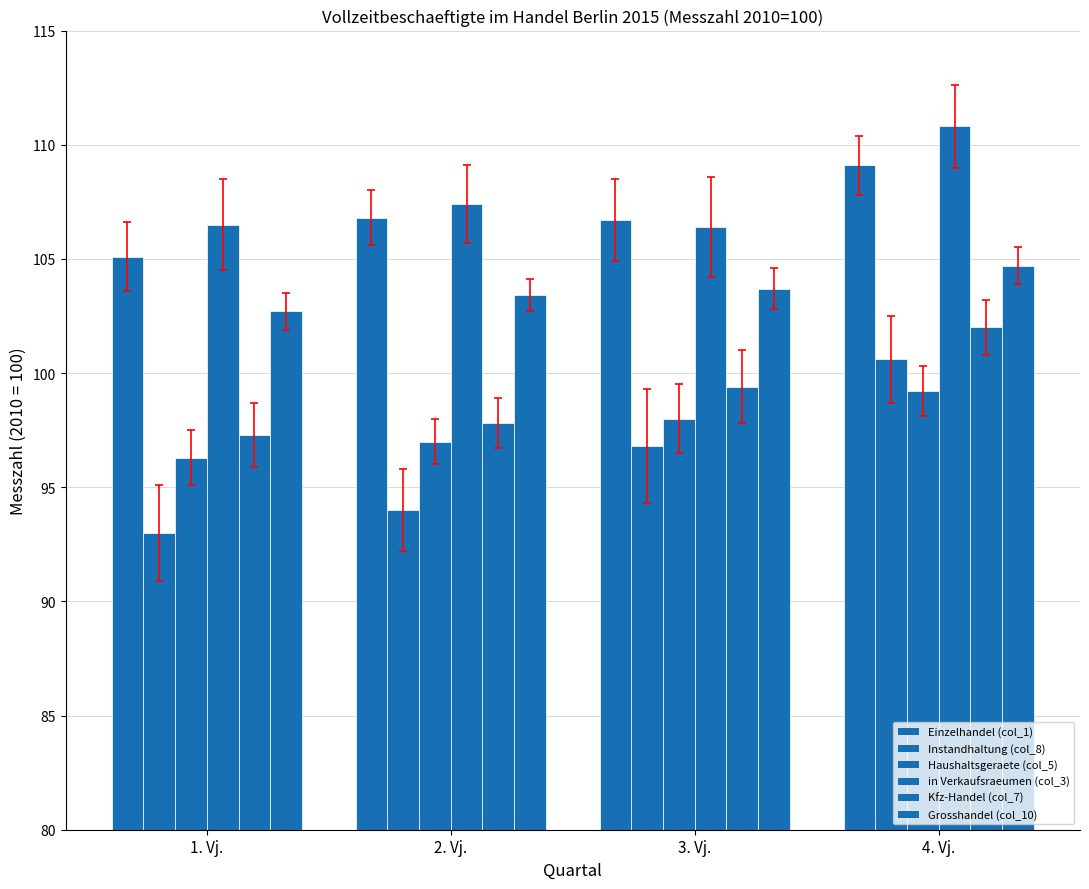

What is the difference between the maximum and minimum values in the in Verkaufsraeumen (col_3) series?

4.4